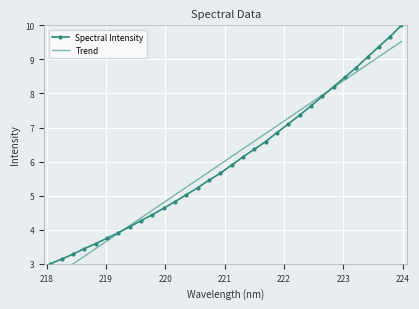

What are all the series names shown in the legend?

Spectral Intensity, Trend